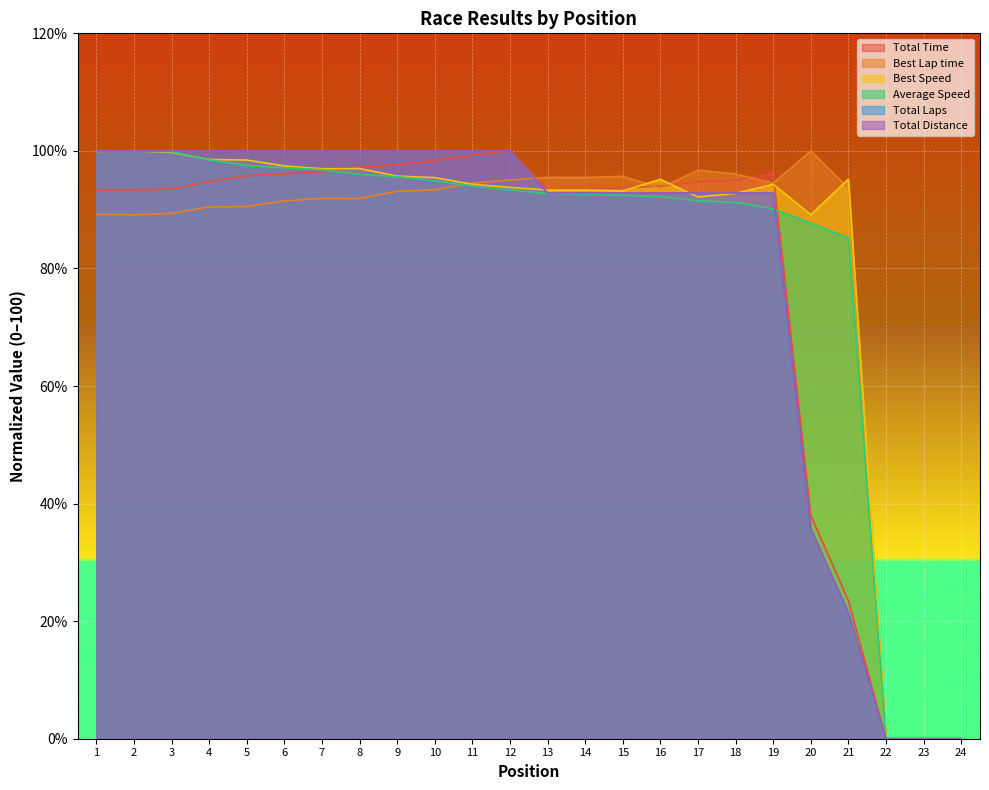

True or false: Total Distance has a value of 0.0 at 22.

True